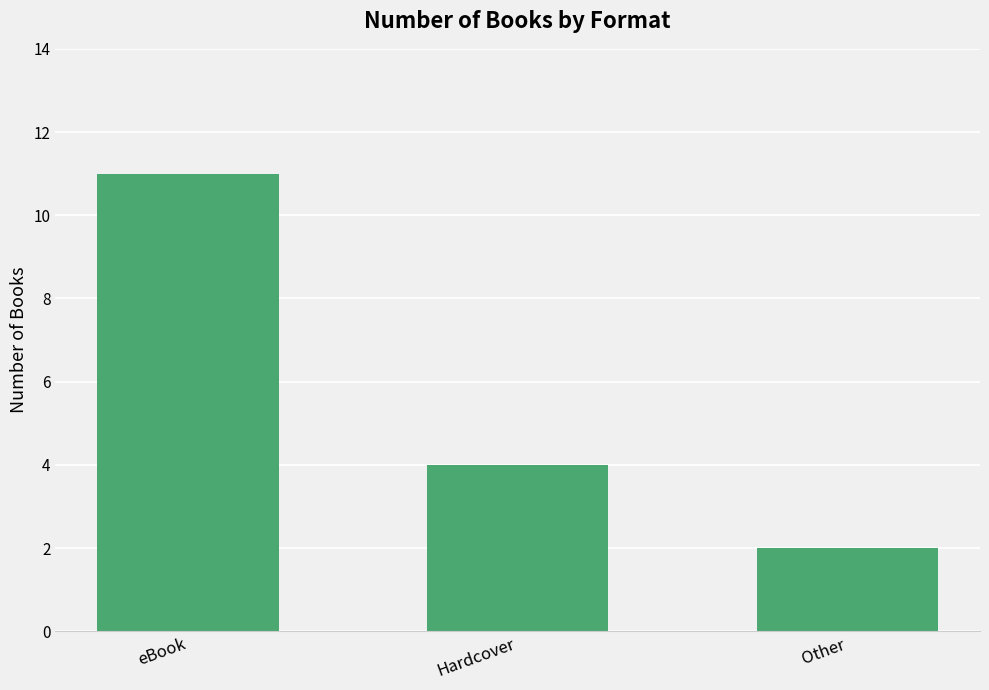

What is the approximate value at Hardcover?

4